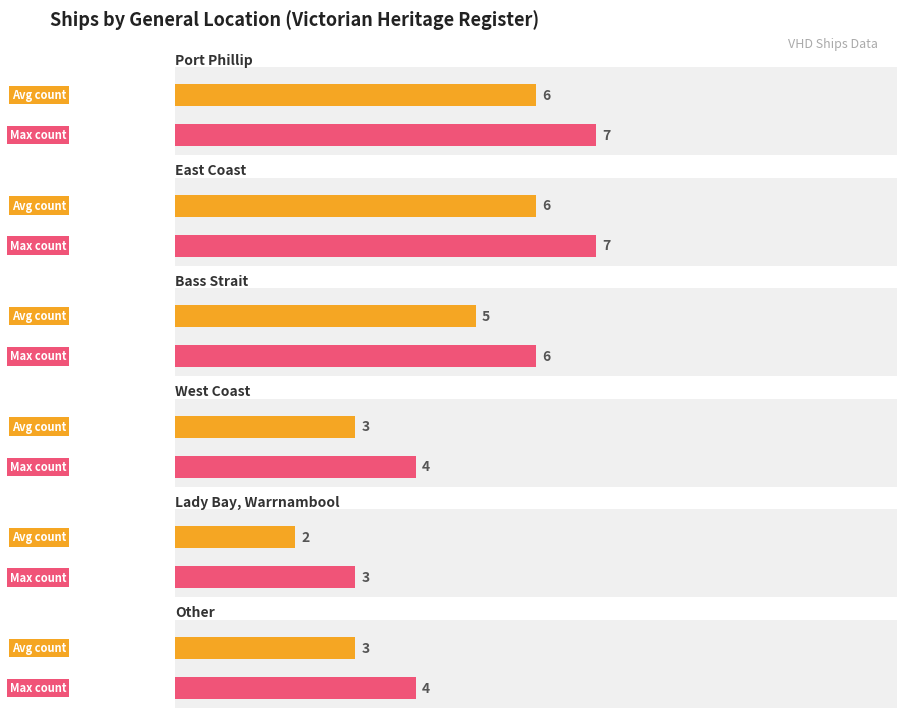

The chart shows a value of 2 at Lady Bay, Warrnambool. True or false?

True